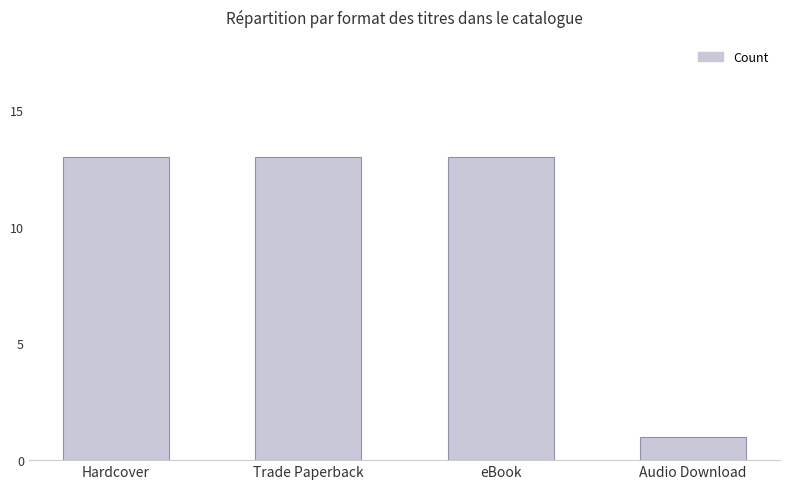

What value does the data have at eBook?

13